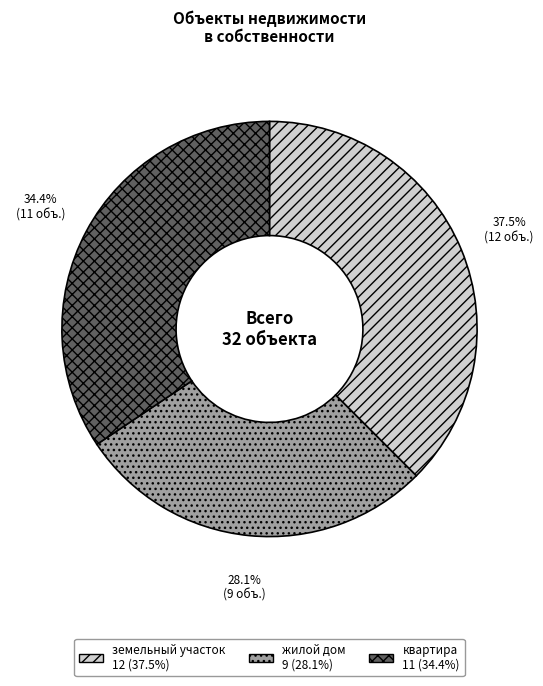

To the nearest percent, what portion does квартира represent?

34%